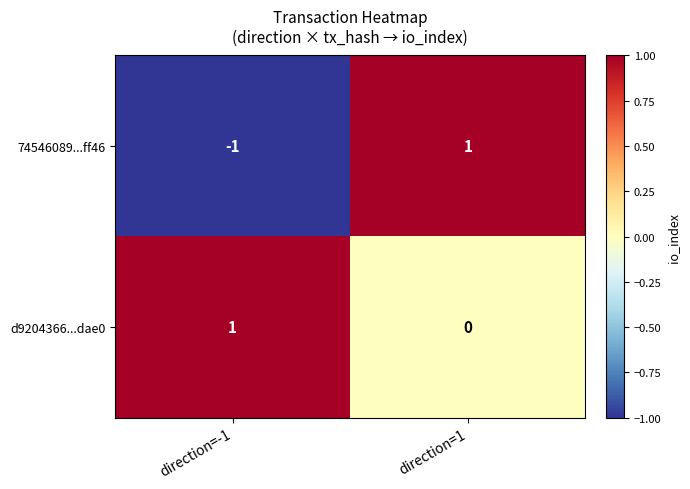

Which series changed the most between direction=-1 and direction=1?

74546089...ff46